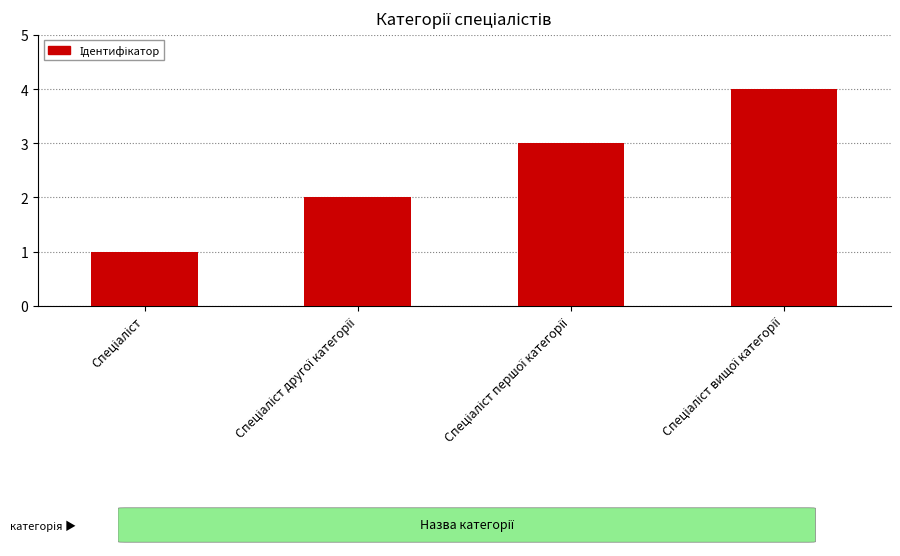

What is the maximum value shown in the chart?

4